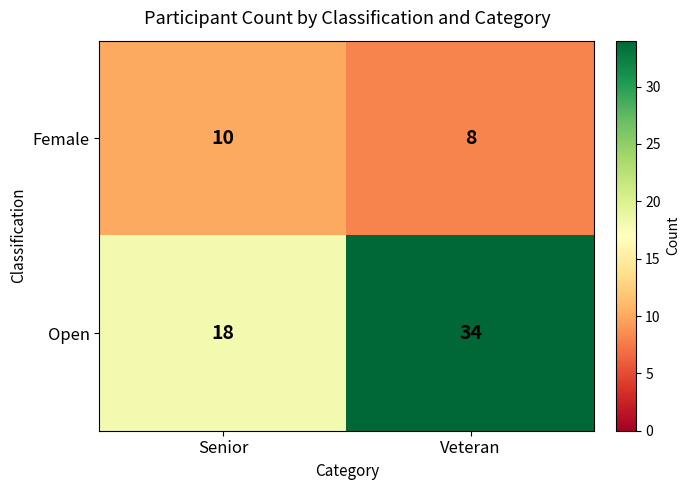

Rank the series by their maximum value, from highest to lowest.

Open, Female